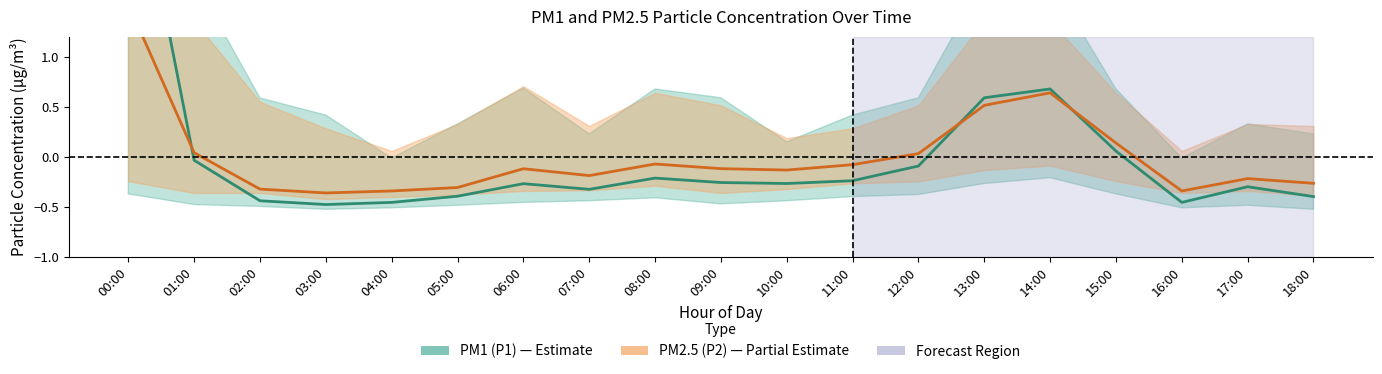

True or false: PM1 (P1) and PM2.5 (P2) cross at least once.

True